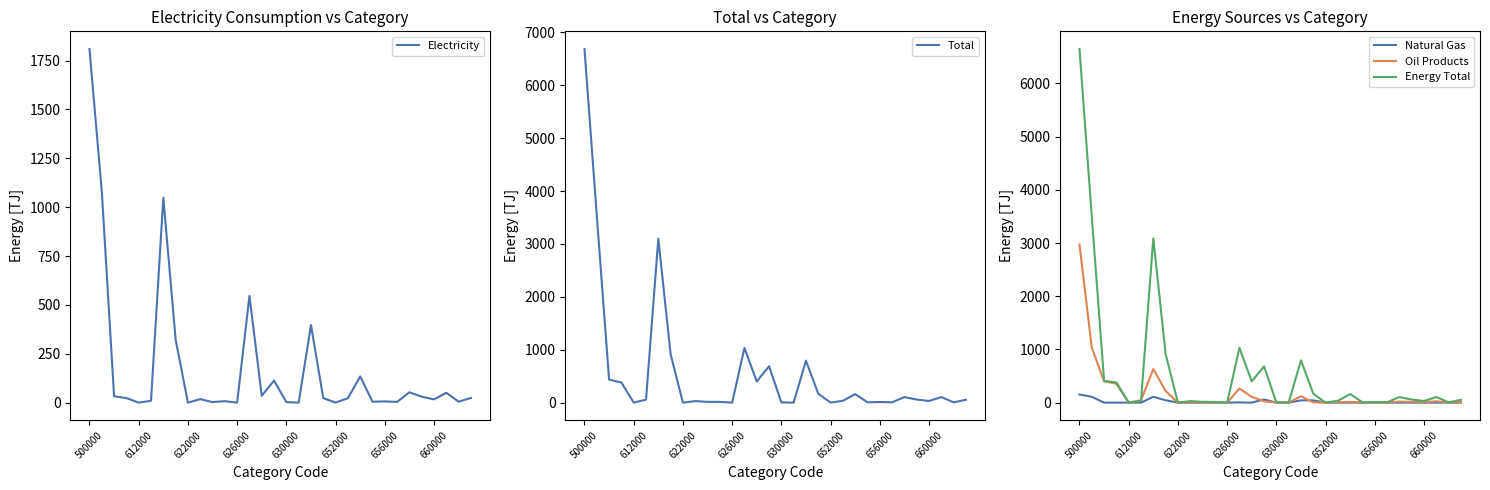

Which category has the highest value in the Electricity series?

500000